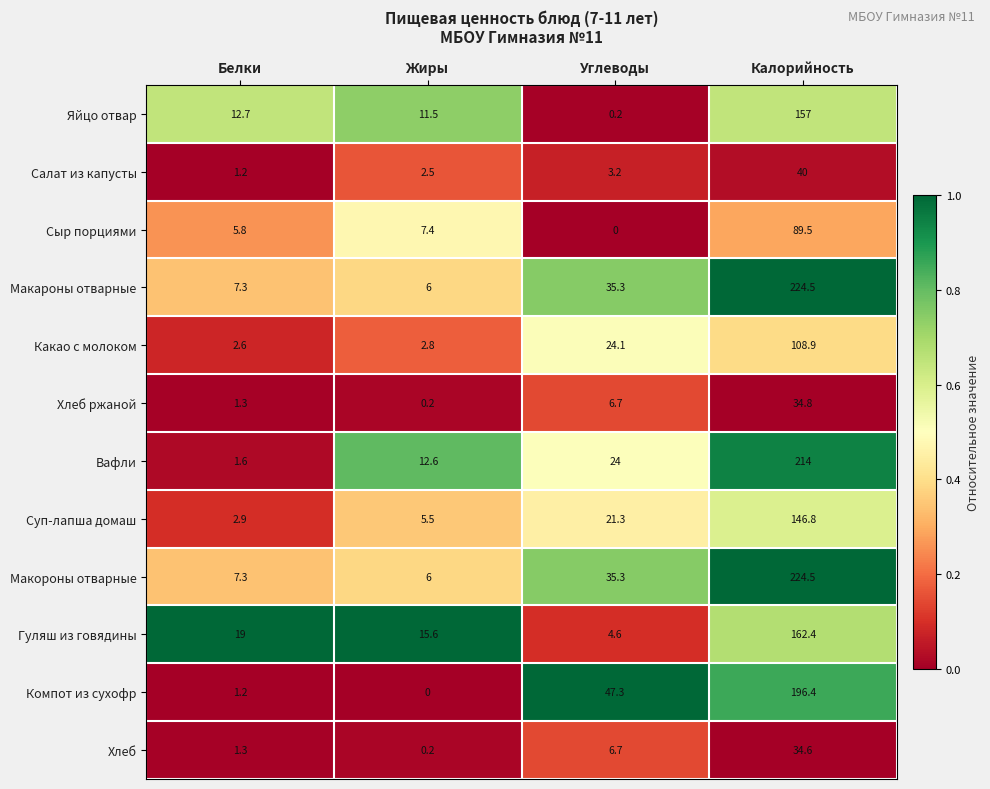

At which label is Хлеб closest to 17?

Углеводы